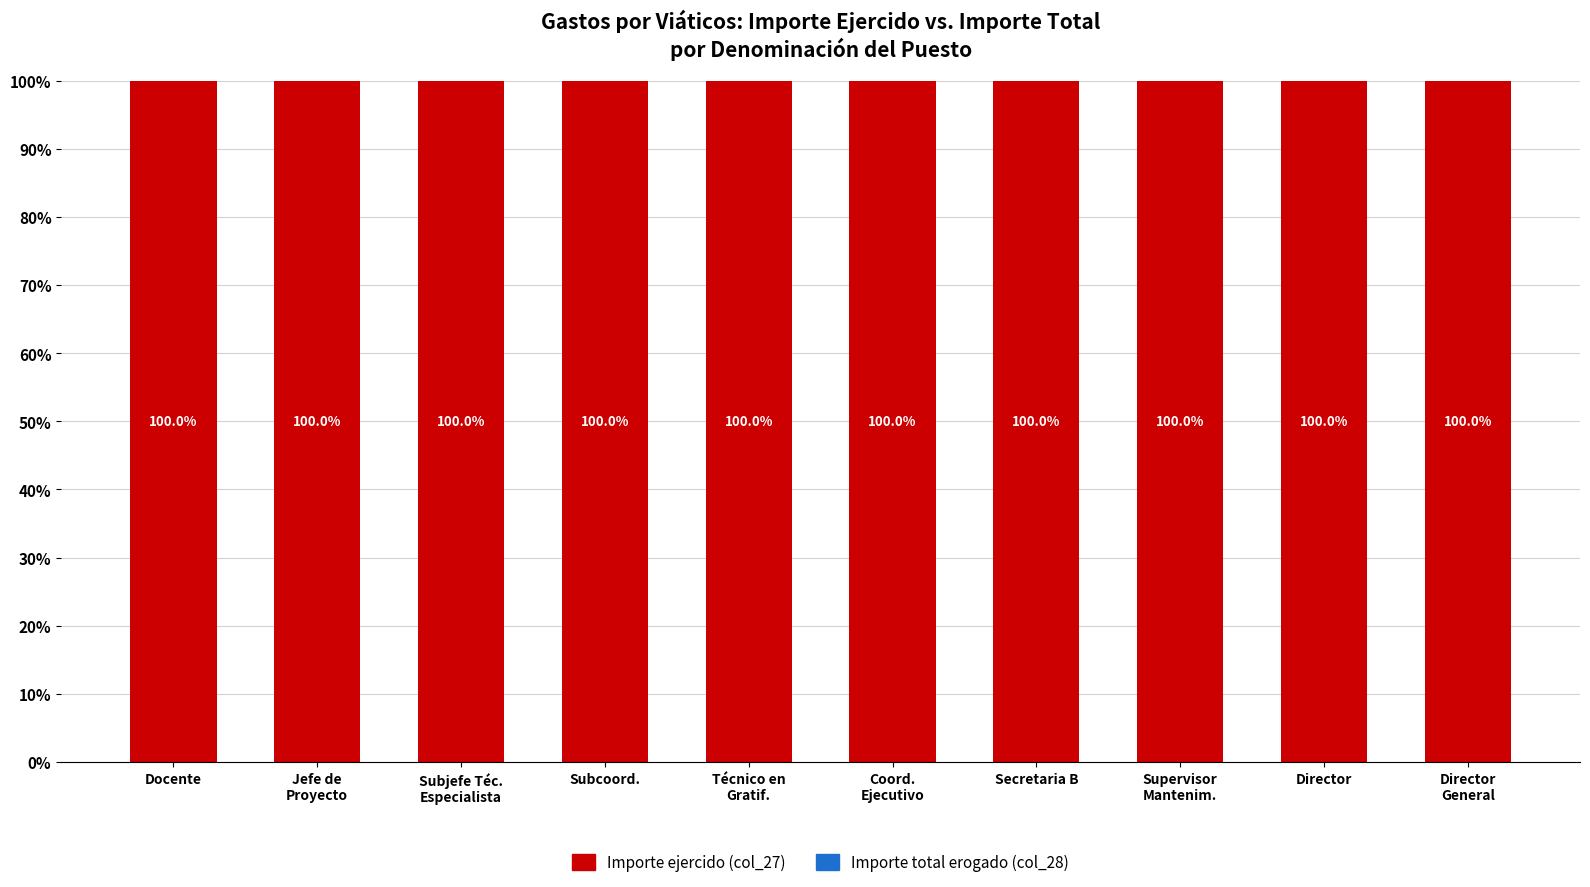

What is the total value across all series at Director
General?

100.0